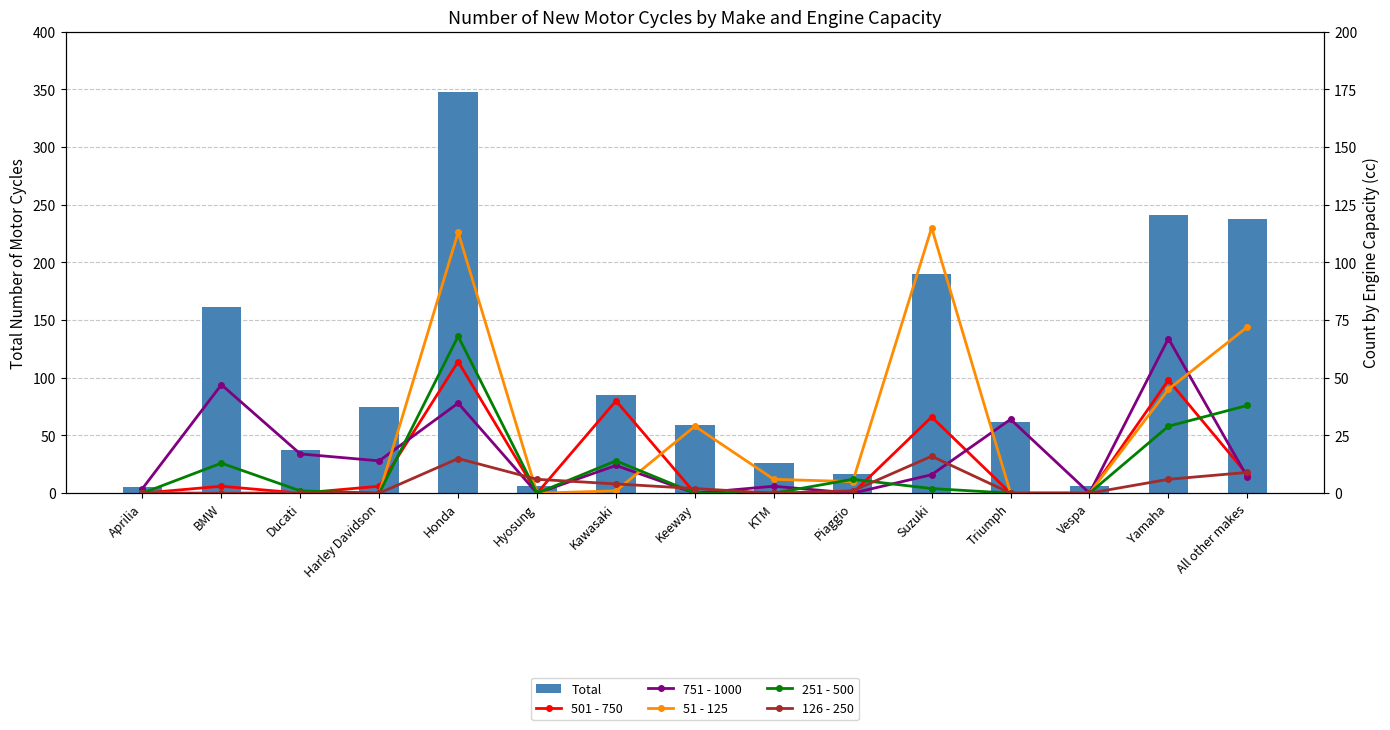

Read the Total value at KTM.

26